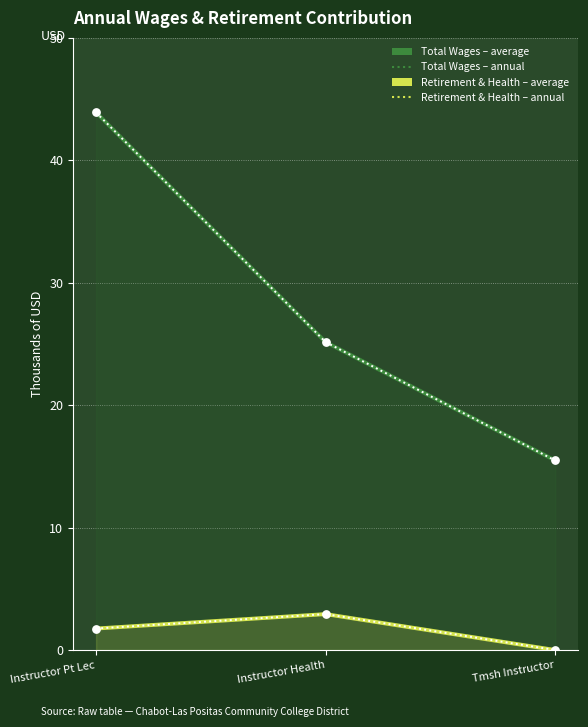

Which series has the widest spread of Y values?

Total Wages